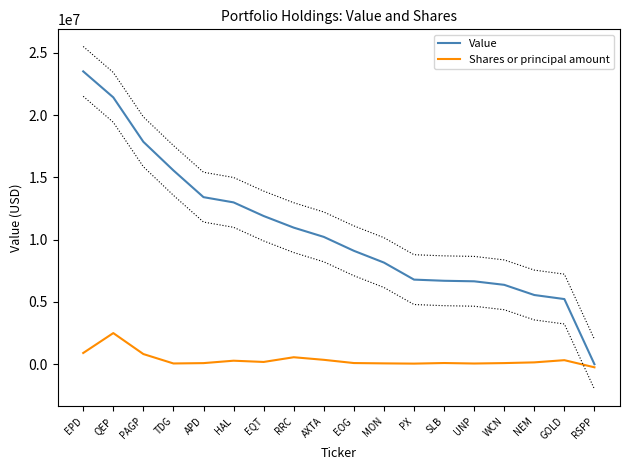

What are all the series names shown in the legend?

Value, Shares or principal amount